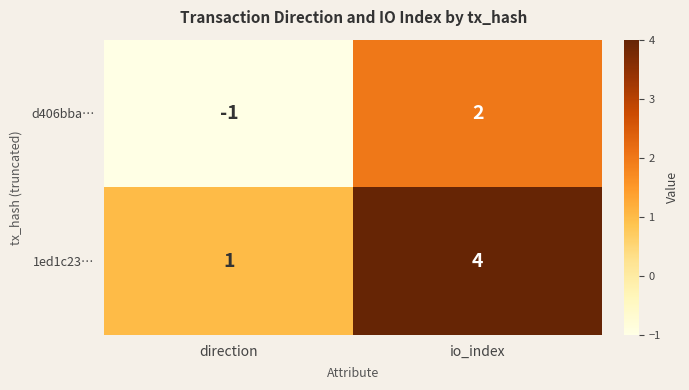

What is the difference between the 1ed1c23… values at direction and io_index?

3